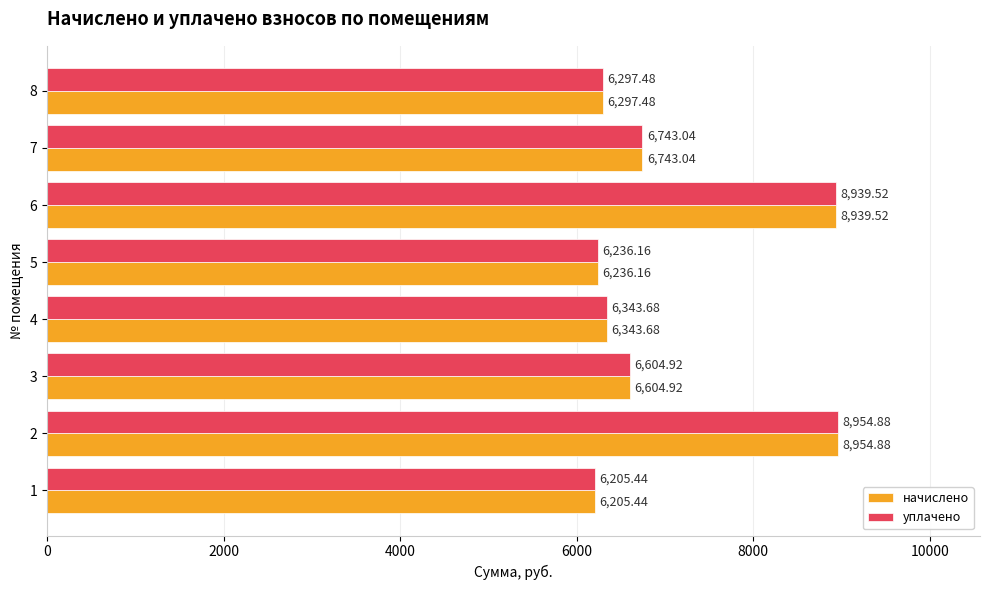

Rank the categories by уплачено value from lowest to highest.

1, 5, 8, 4, 3, 7, 6, 2